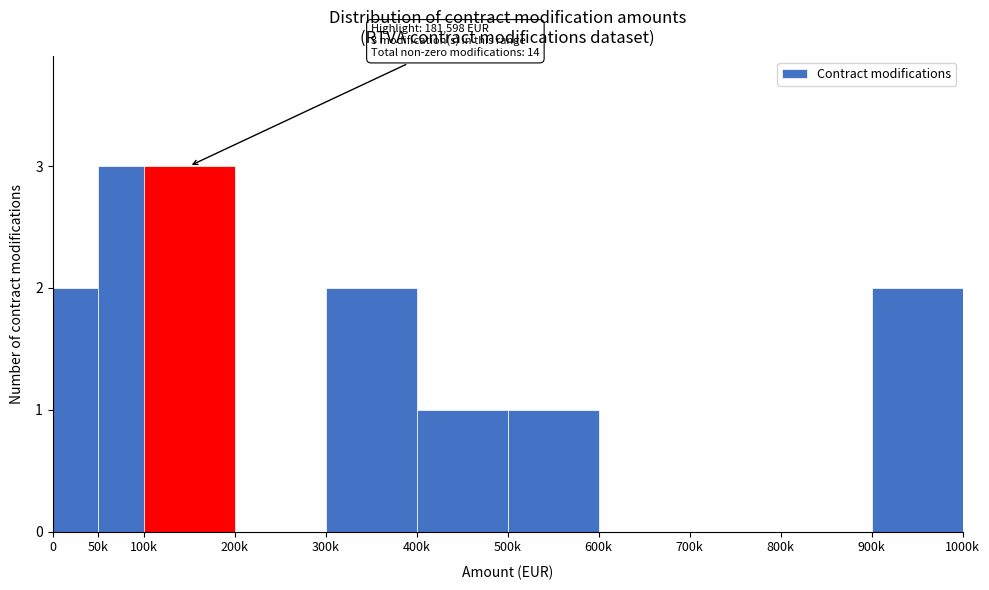

Reading left to right, list all the values displayed in this chart.

0=2	50k=3	100k=3	200k=0	300k=2	400k=1	500k=1	600k=0	700k=0	800k=0	900k=2